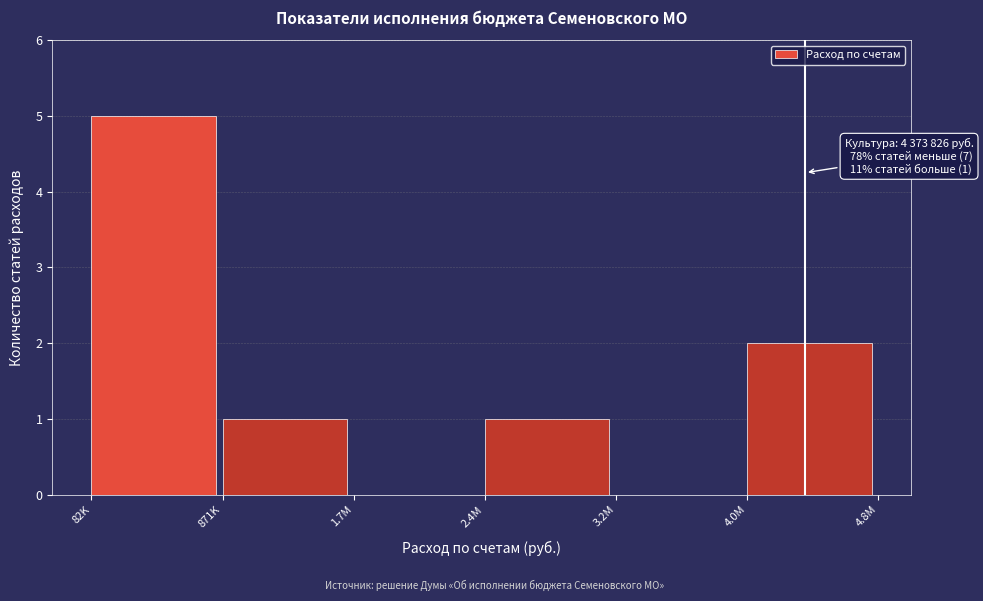

Reading left to right, transcribe all the data shown in this chart.

82K=5	871K=1	1.7M=0	2.4M=1	3.2M=0	4.0M=2